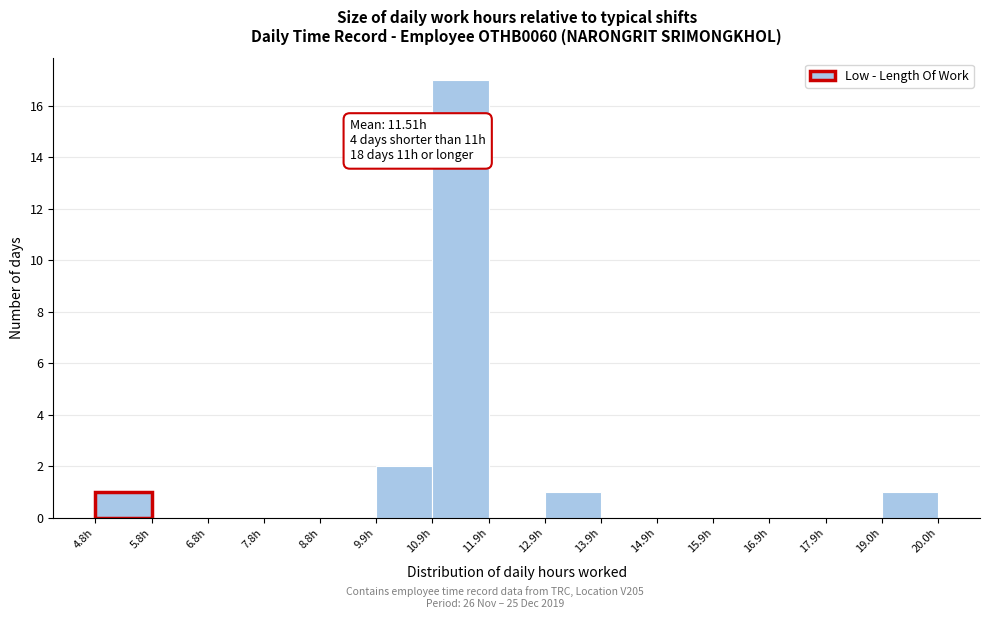

Which range on the x-axis has the tallest bar?

10.8 to 11.8